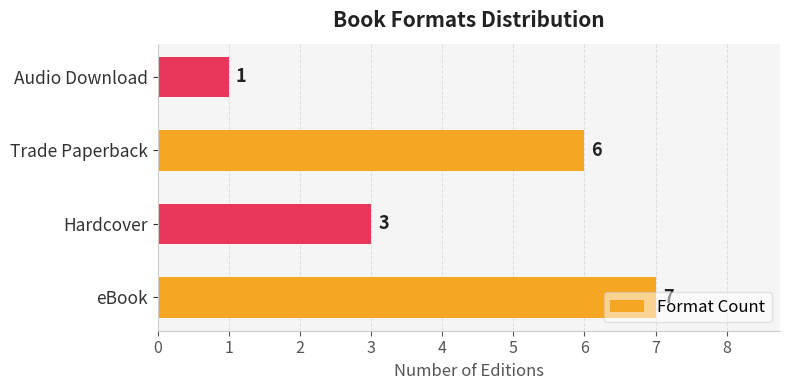

Rank the categories by value from highest to lowest.

eBook, Trade Paperback, Hardcover, Audio Download